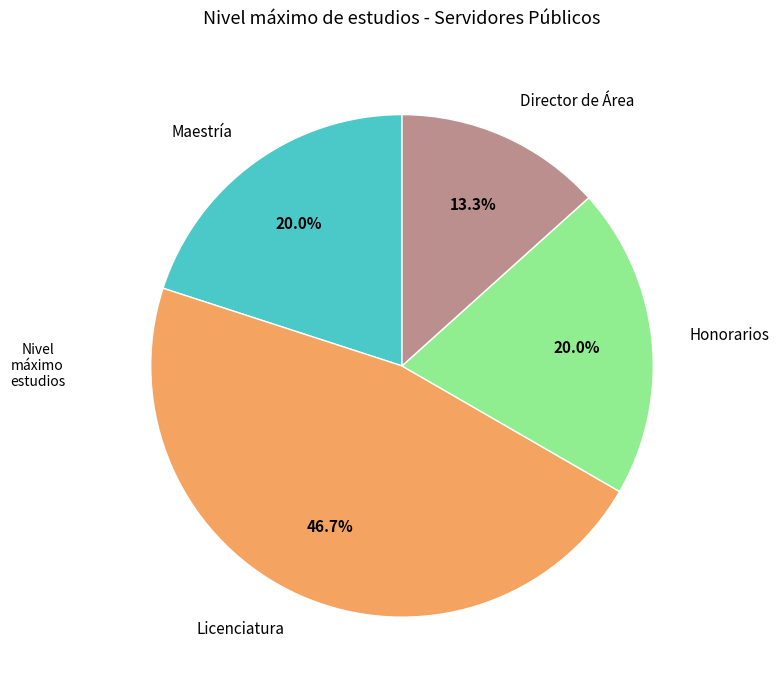

To the nearest percent, what is the average slice percentage?

25%